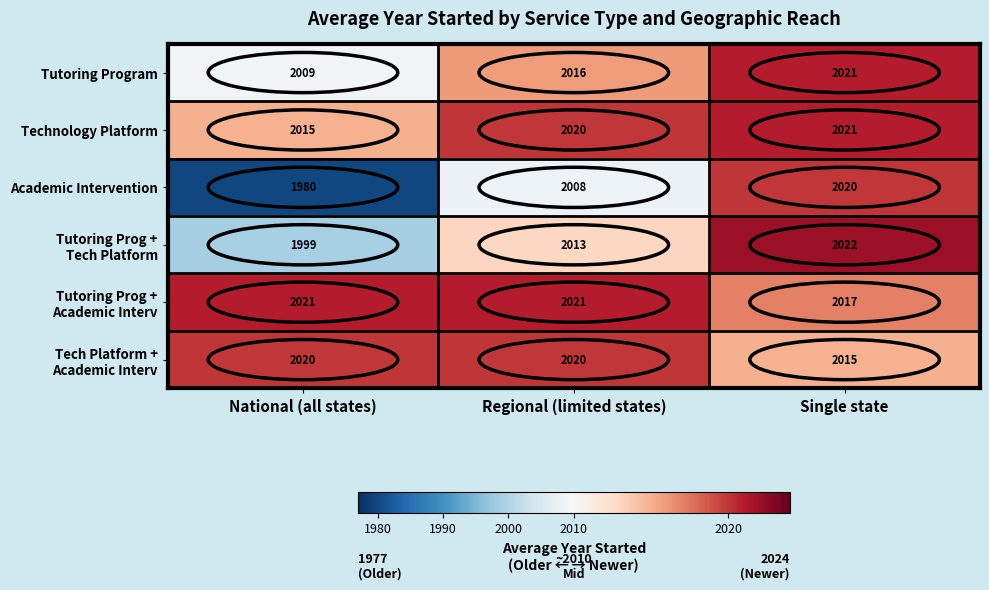

The Technology Platform series shows 2021 at Single state. True or false?

True